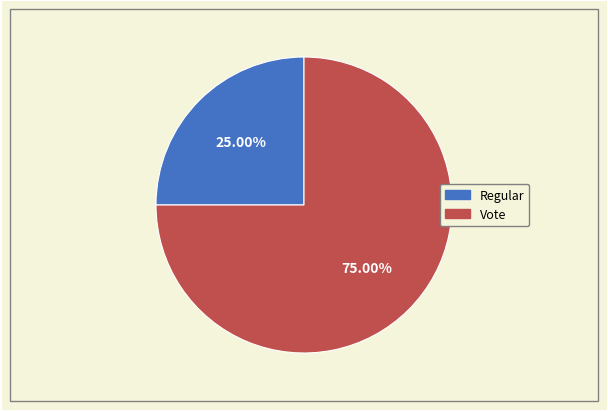

Rank the categories by value from highest to lowest.

Vote, Regular